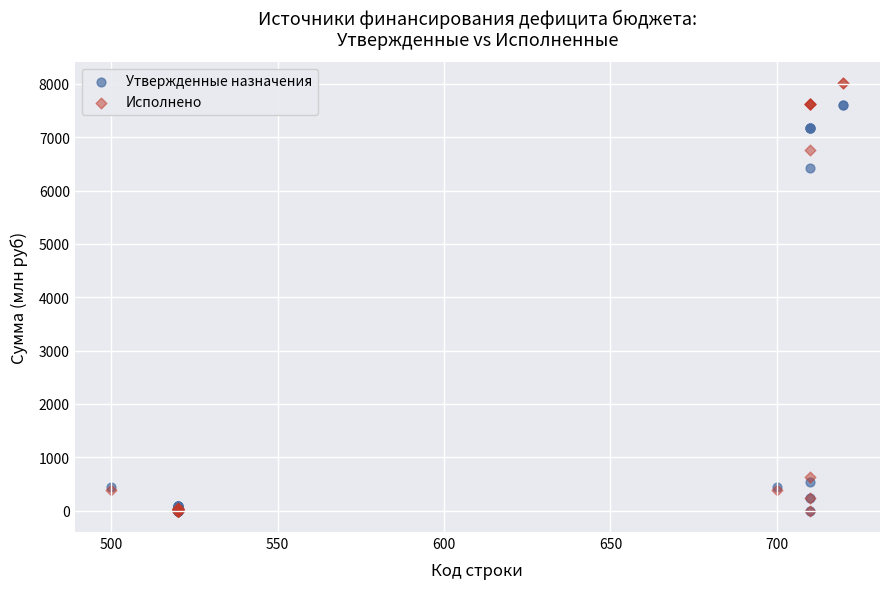

Across all series, what Y value is closest to 4007?

6418.0